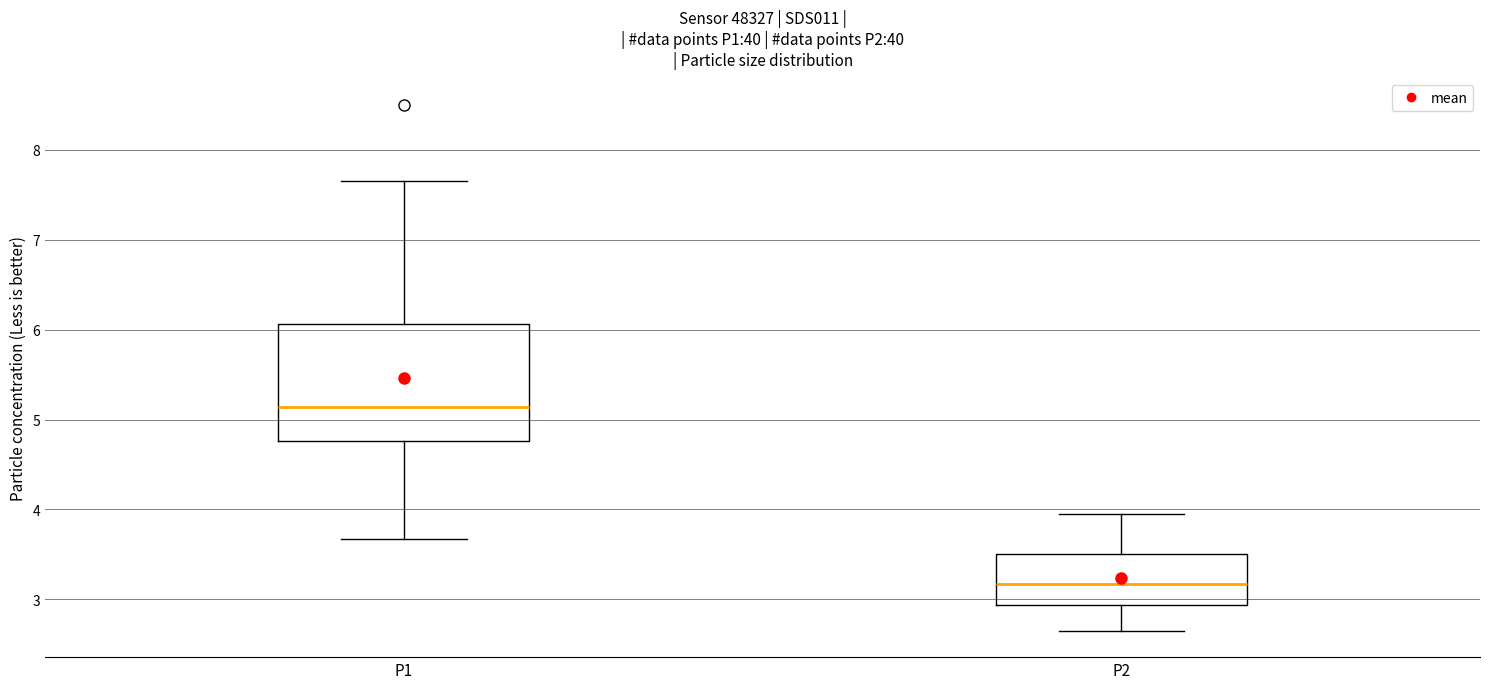

Reading left to right, read every box against the y-axis: the position of its median line, the range the box covers, and the ends of its whiskers. The values are not printed on the chart, so give them approximately, as read against the axis.

P1: median 5.1, box 4.8 to 6.1, whiskers 3.7 to 7.7
P2: median 3.2, box 2.9 to 3.5, whiskers 2.7 to 4.0